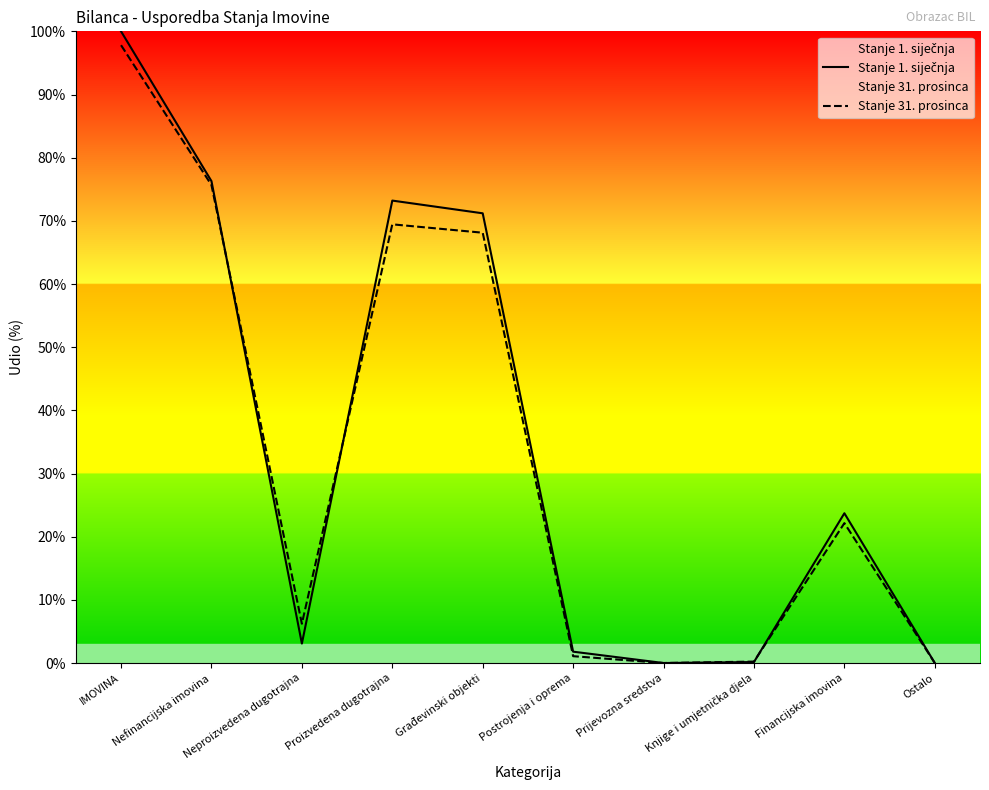

What is the maximum value shown in the chart?

100.0